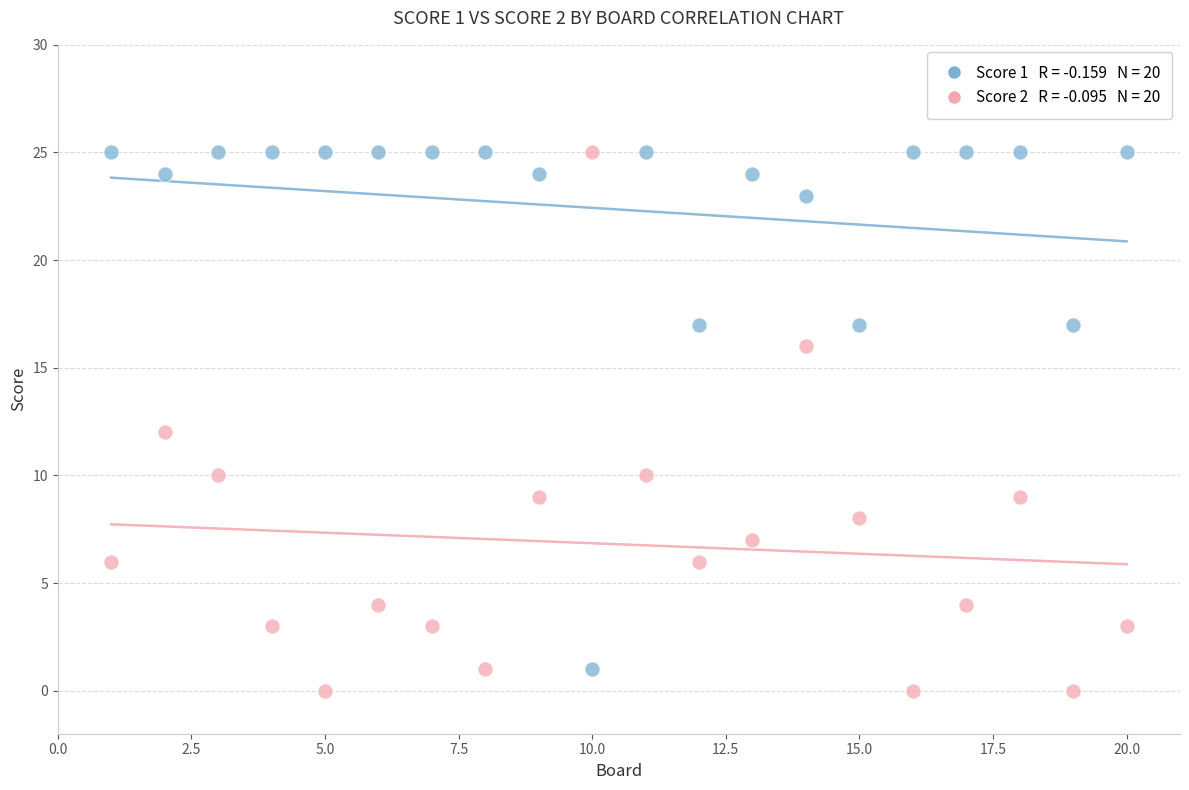

Across all data points, what is the range of X values (max minus min)?

19